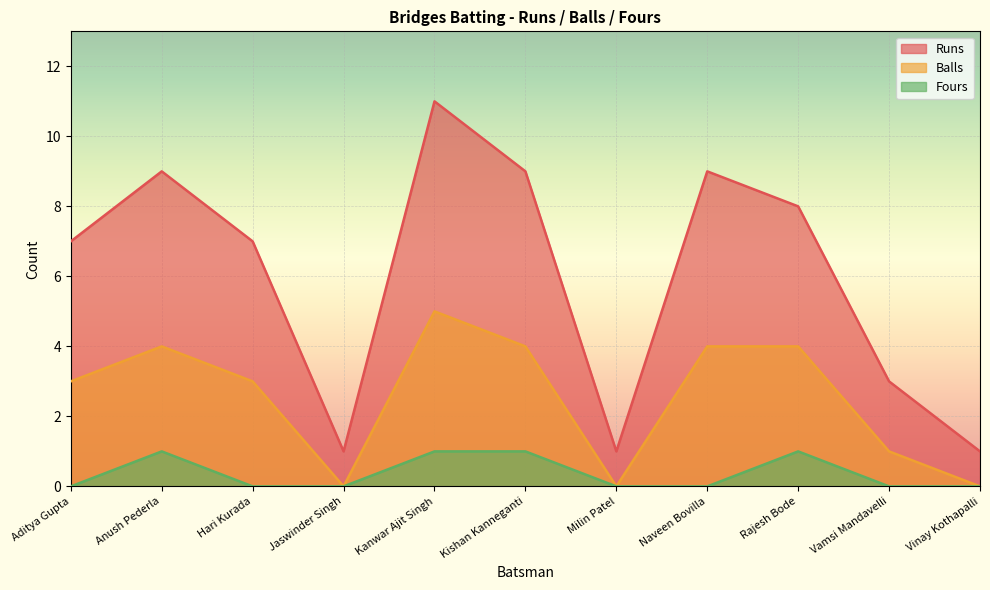

How many Fours values are between 0 and 1?

11